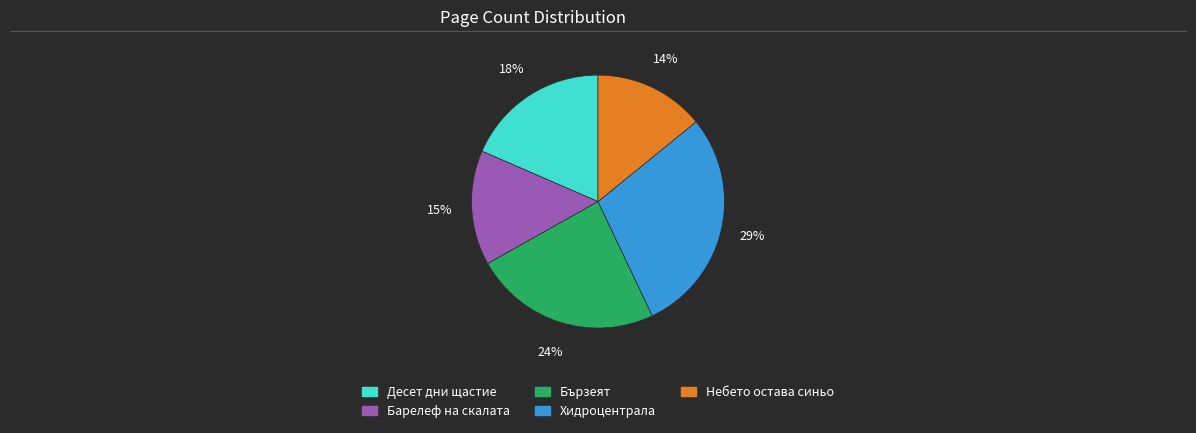

Which category has the smallest portion of the pie?

Небето остава синьо